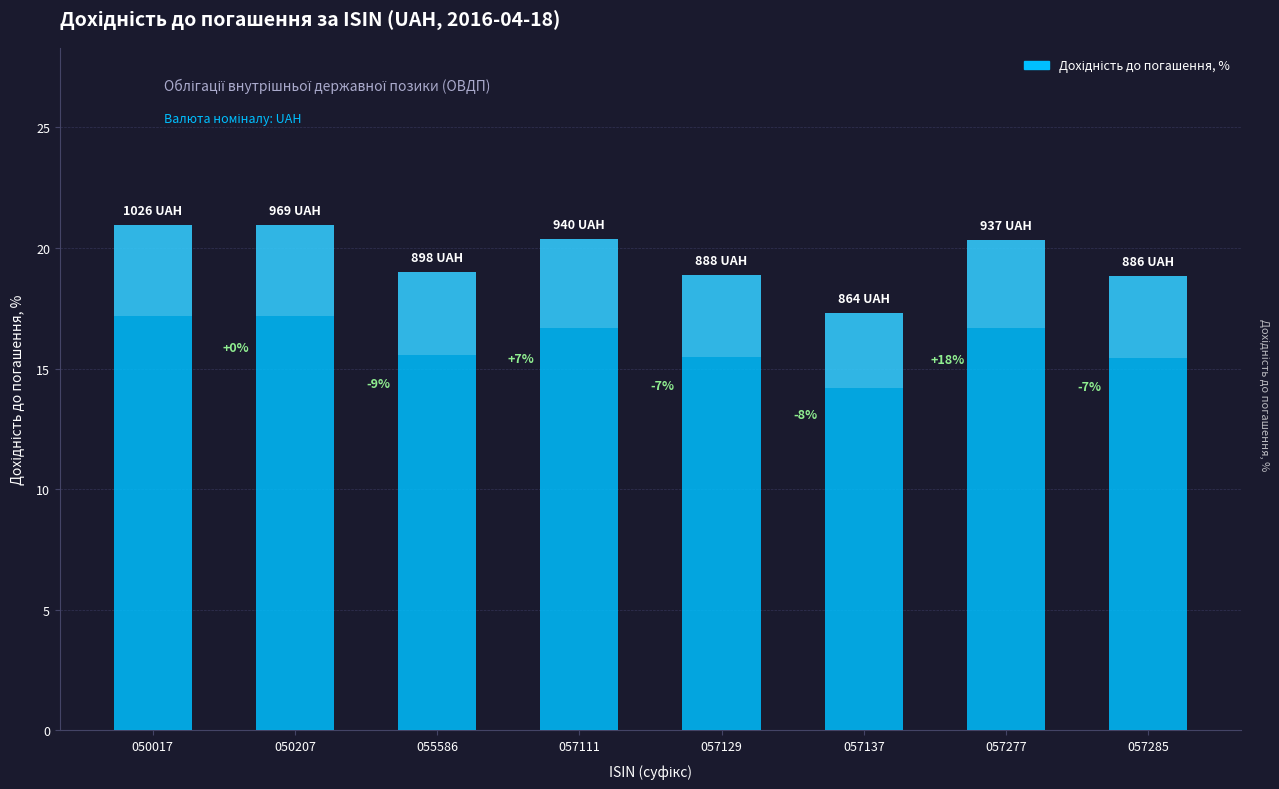

At which label is the value closest to 19?

055586